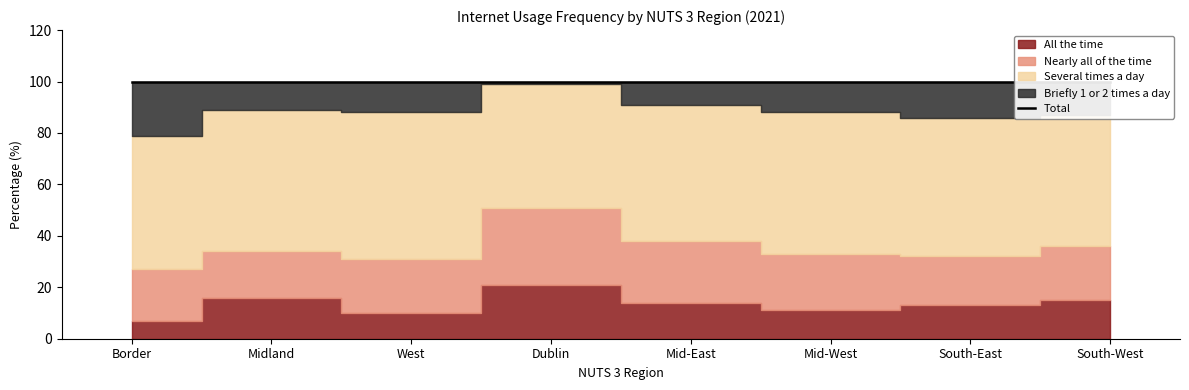

Is it true that Nearly all of the time equals 32 at Mid-East?

False